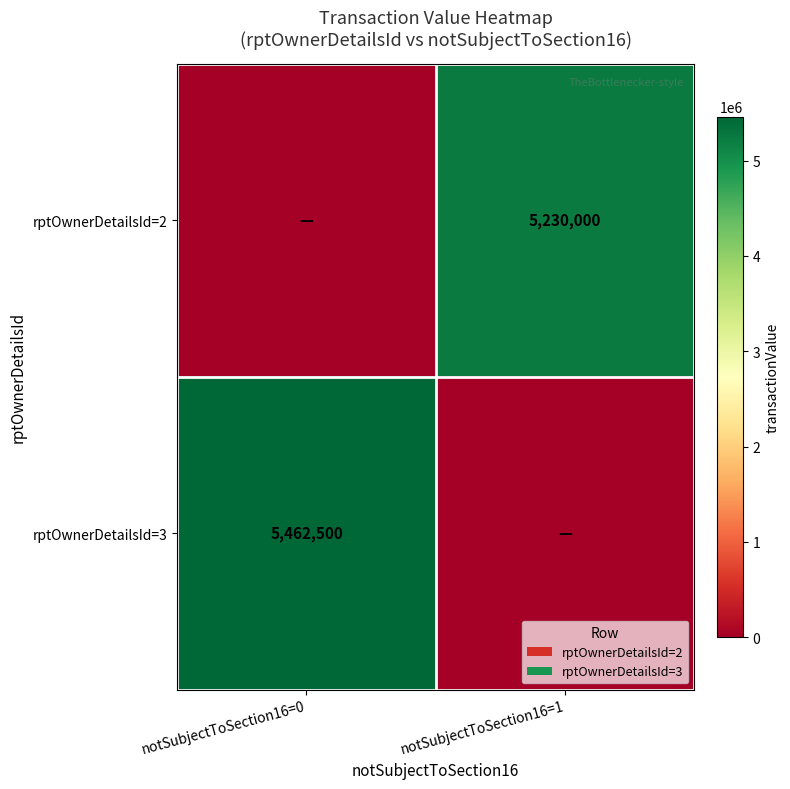

The rptOwnerDetailsId=3 series shows 7928918 at notSubjectToSection16=0. True or false?

False